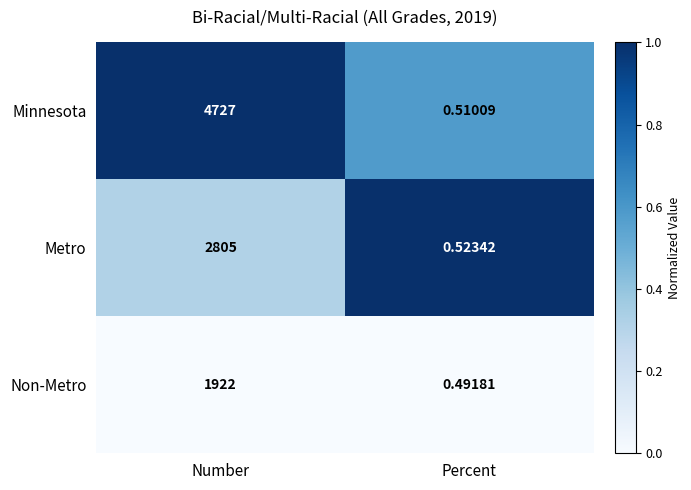

What is the difference between the highest and lowest values at Percent?

0.0